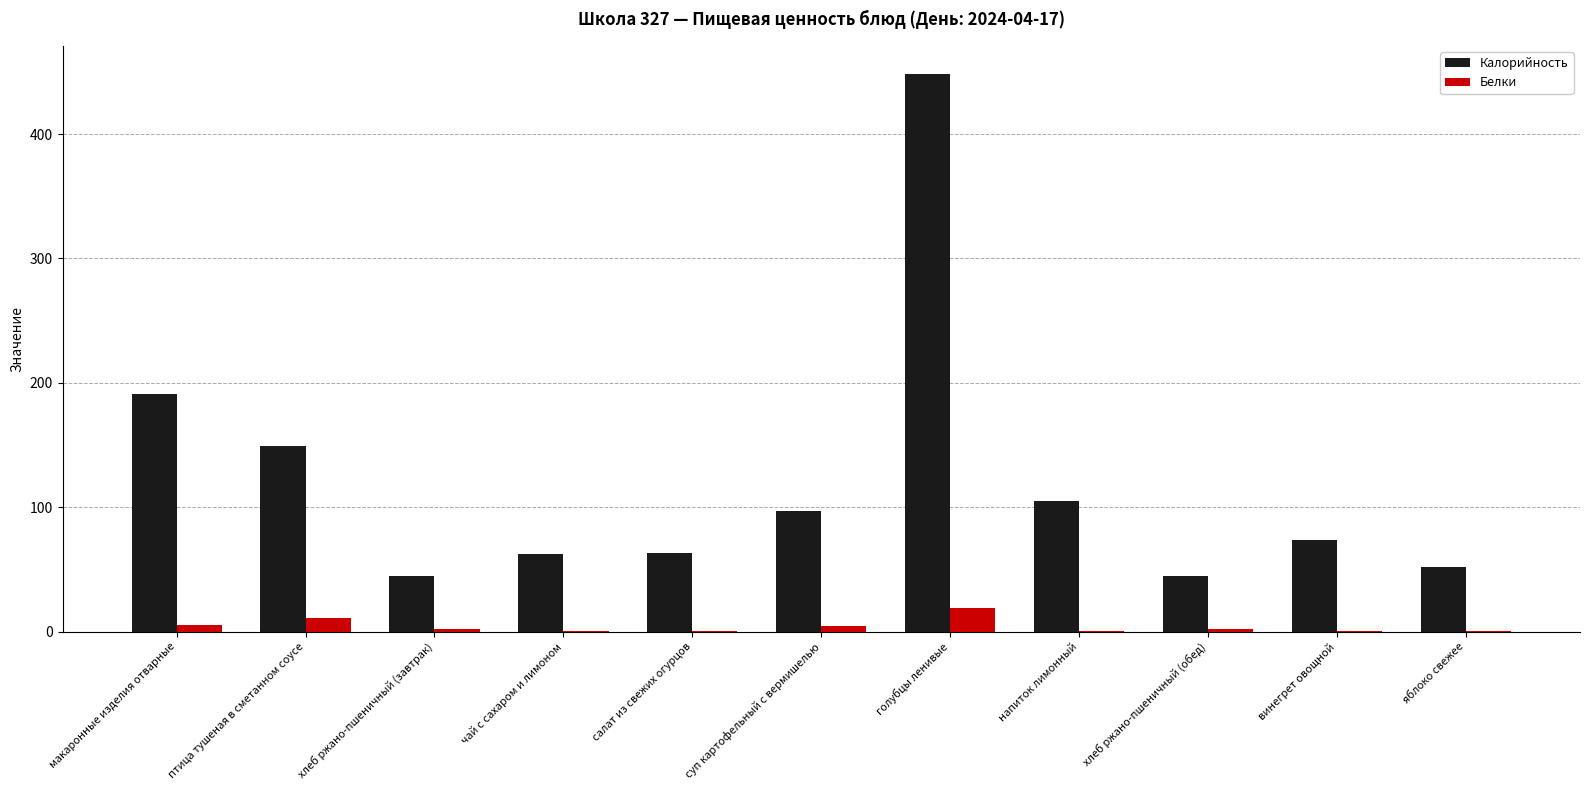

How many groups of bars are there?

11